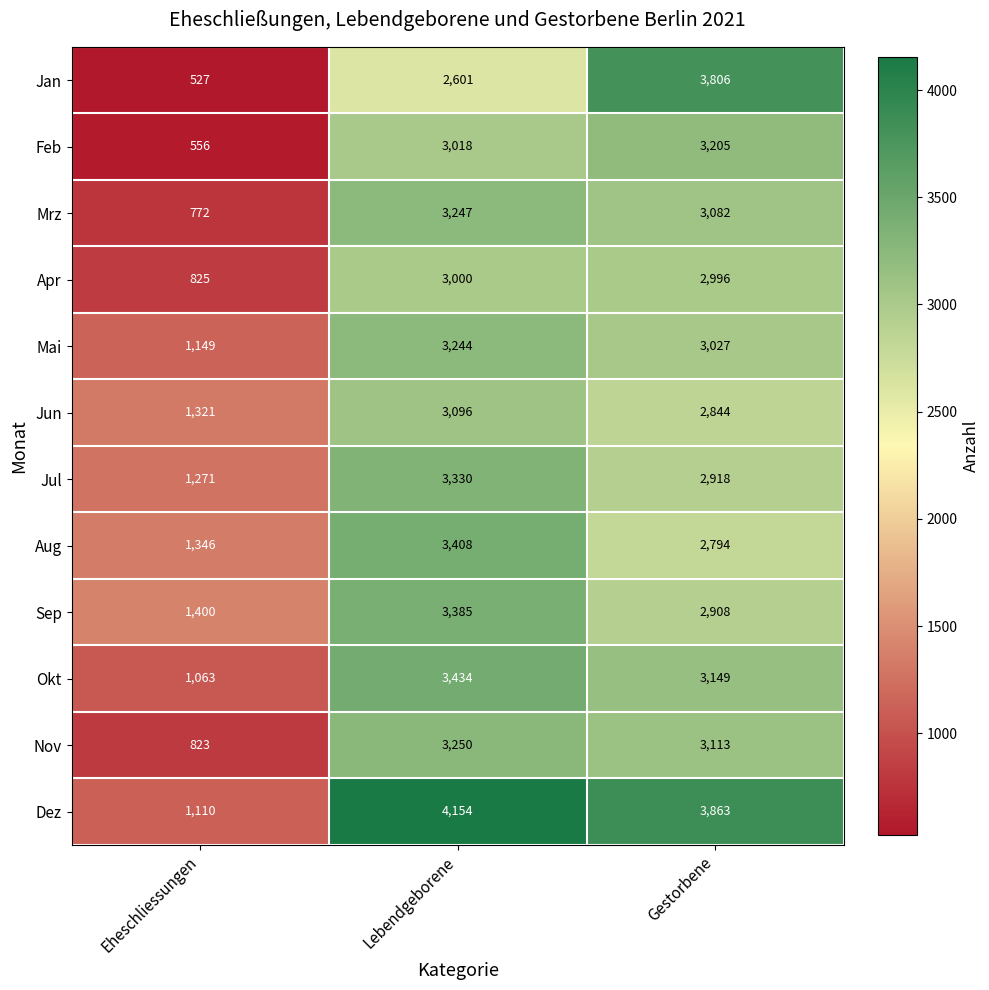

Which series has the widest spread of values?

Jan